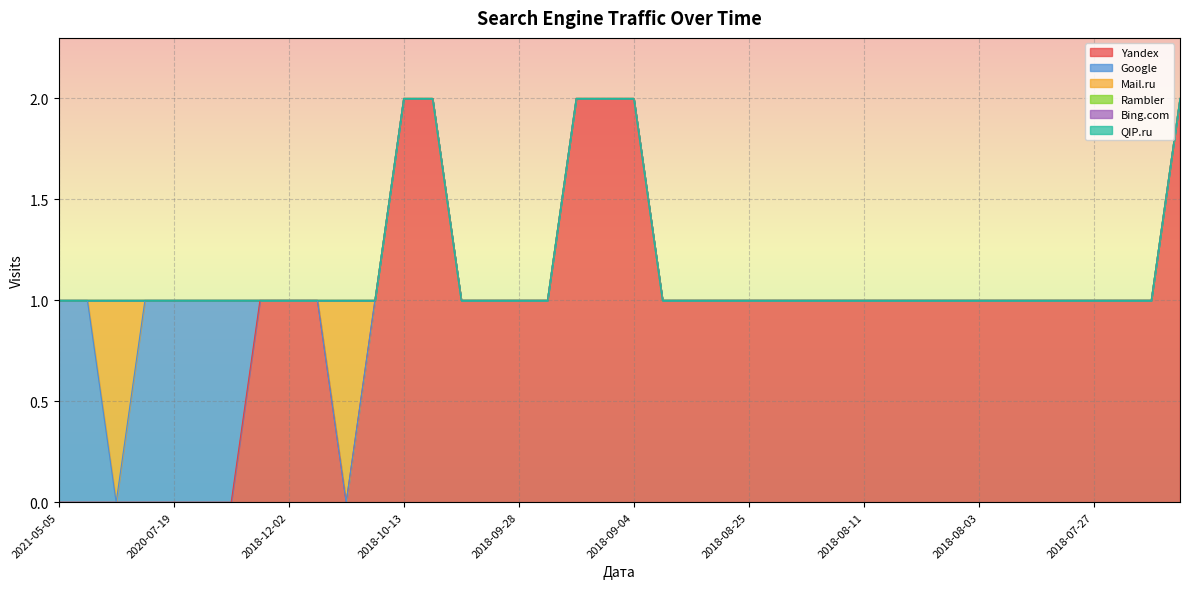

How many lines are shown in the chart?

6